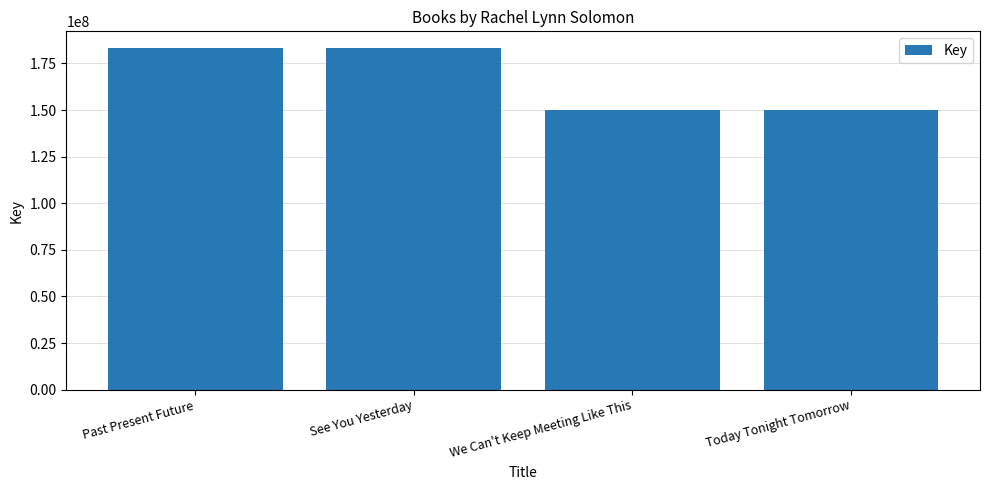

At which label does the data first exceed 183091718?

Past Present Future